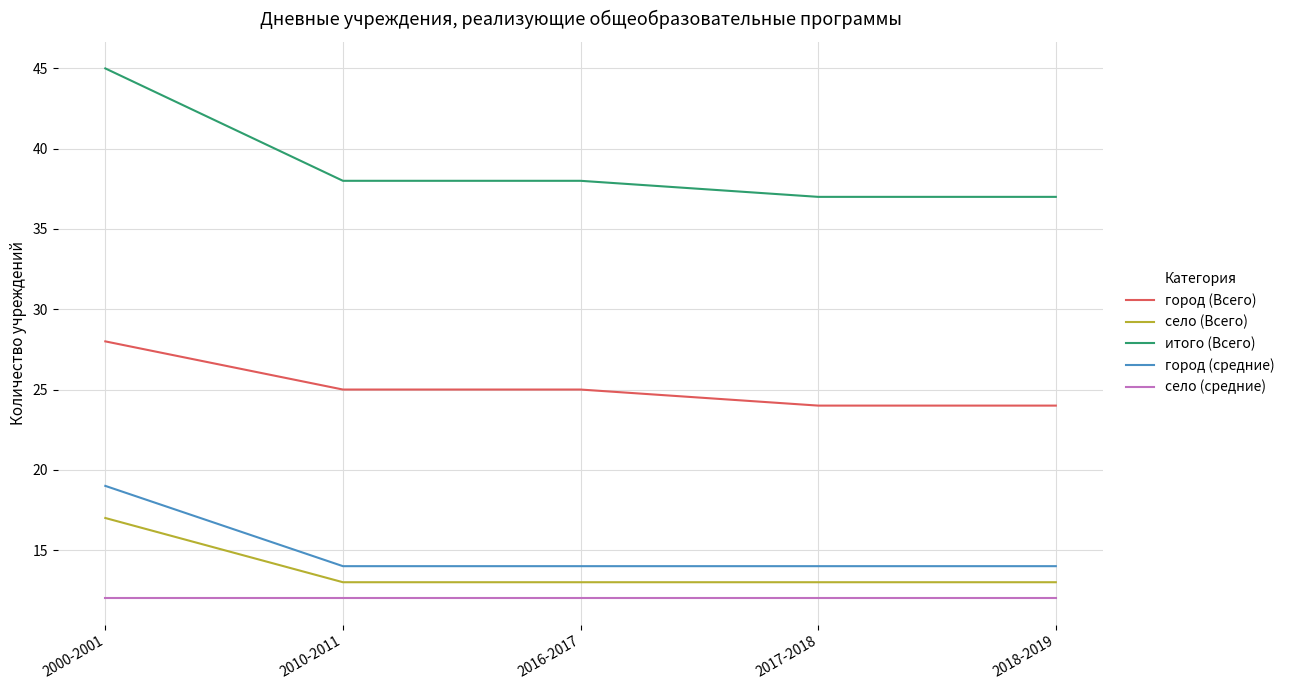

Rank the series by their maximum value, from highest to lowest.

итого (Всего), город (Всего), город (средние), село (Всего), село (средние)